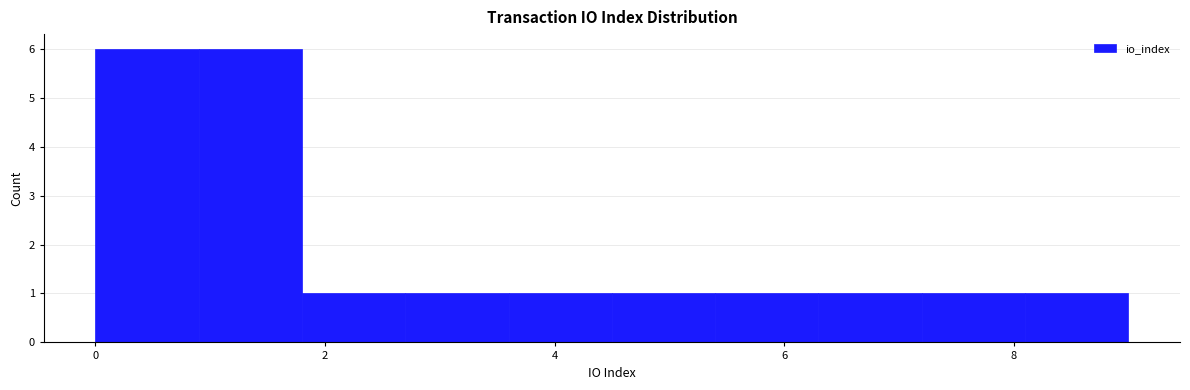

How tall is the bar that spans 7.2 to 8.1 on the x-axis? Neither the bar edges nor the heights are printed on the chart, so give them approximately, as read against the axes.

1